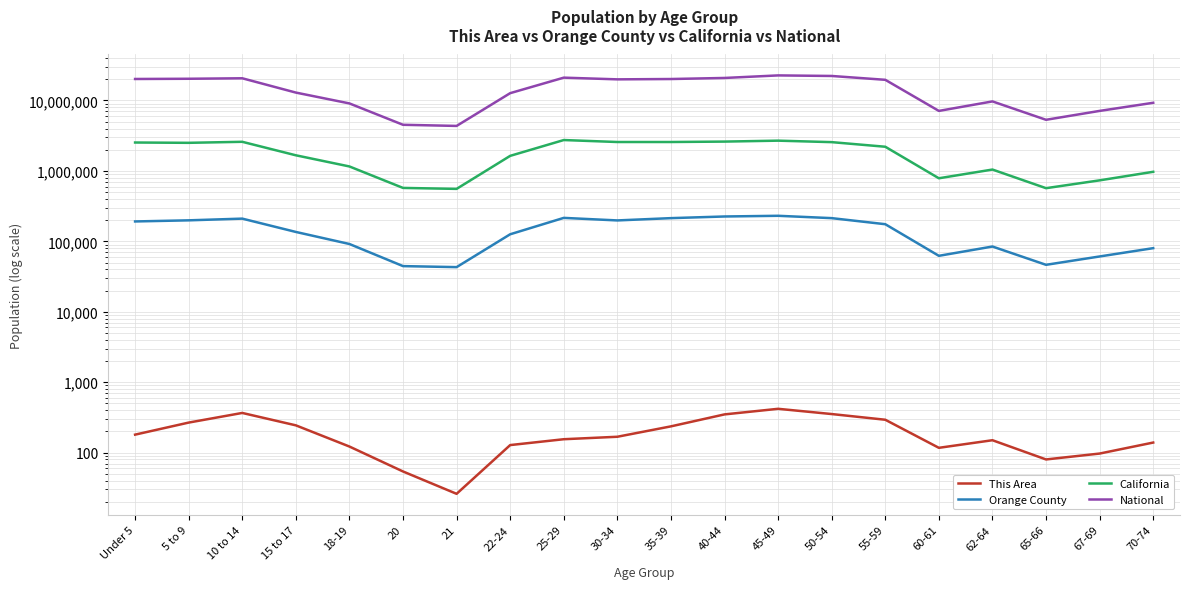

In This Area, how many points are lower than both neighbors (excluding endpoints)?

3